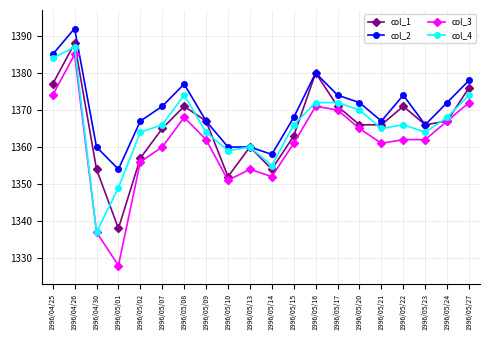

Does the chart display data point markers on the line(s)?

Yes